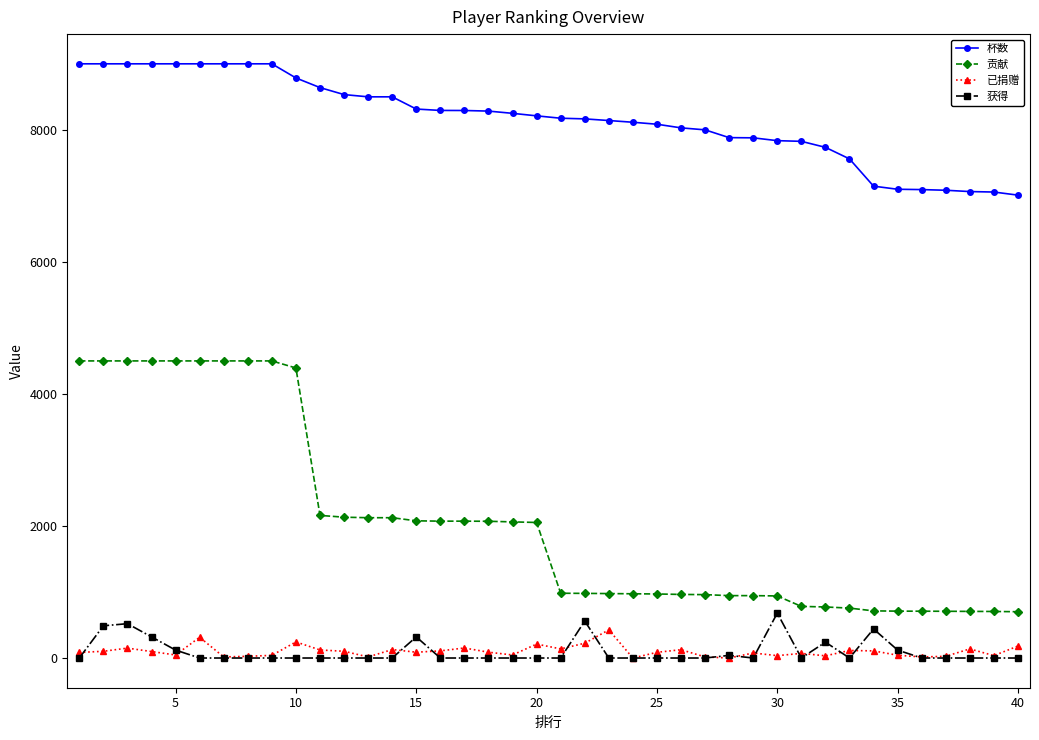

True or false: 杯数 and 贡献 intersect in this chart.

False